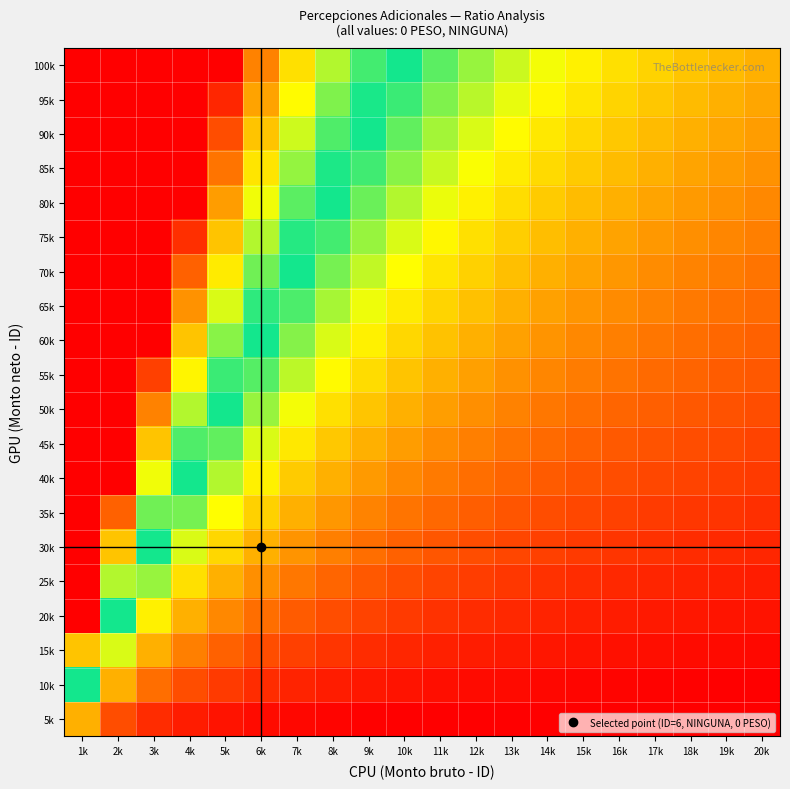

What is the minimum value shown in the chart?

0.1